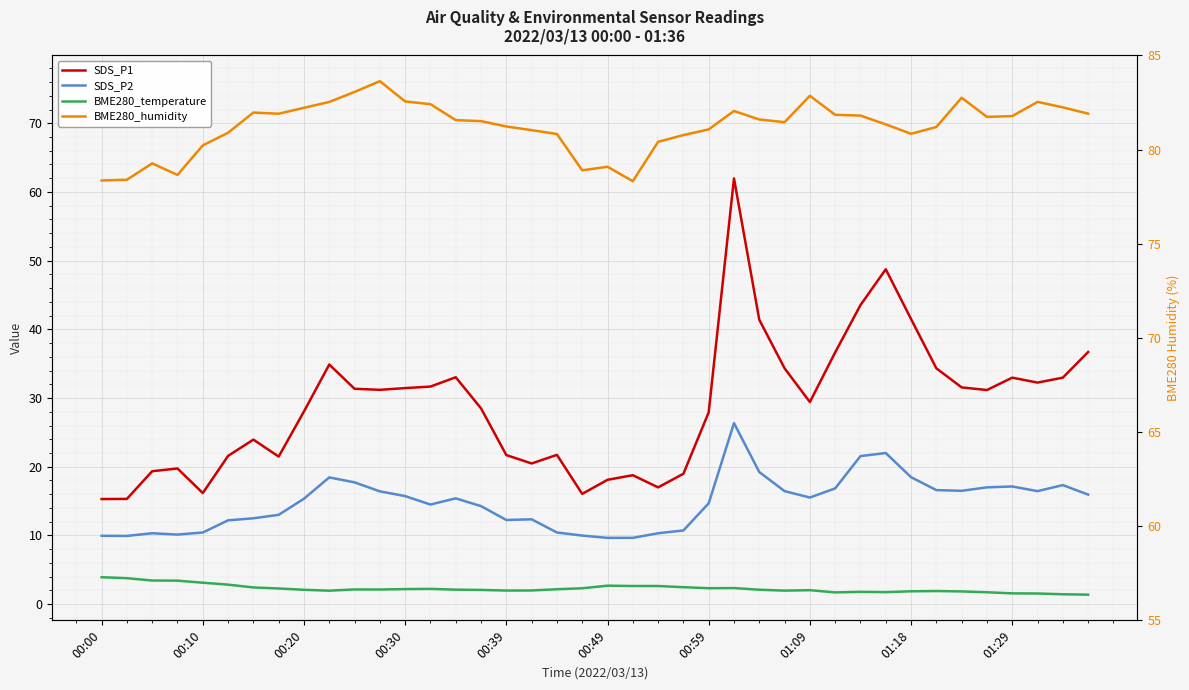

True or false: BME280_humidity (right axis) has more than 1 interior local peaks.

True